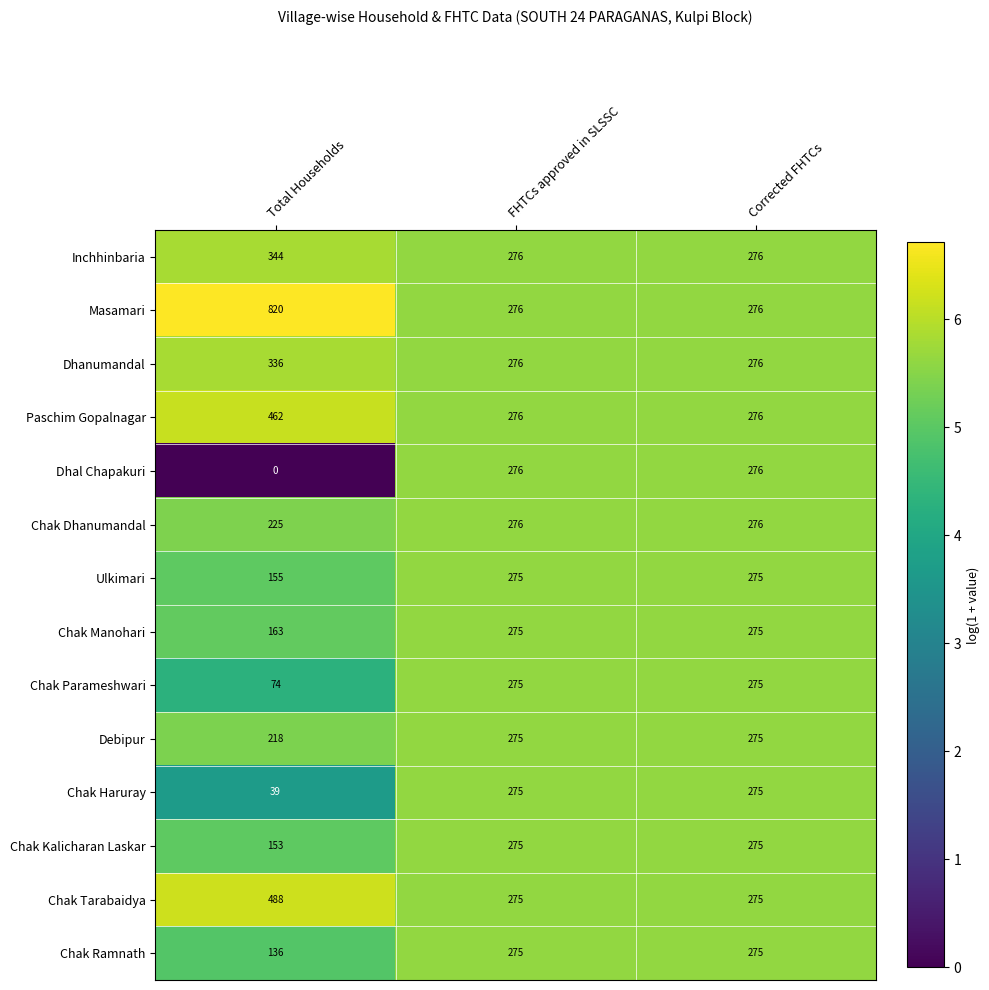

Between Total Households and FHTCs approved in SLSSC, which series saw the biggest shift?

Masamari